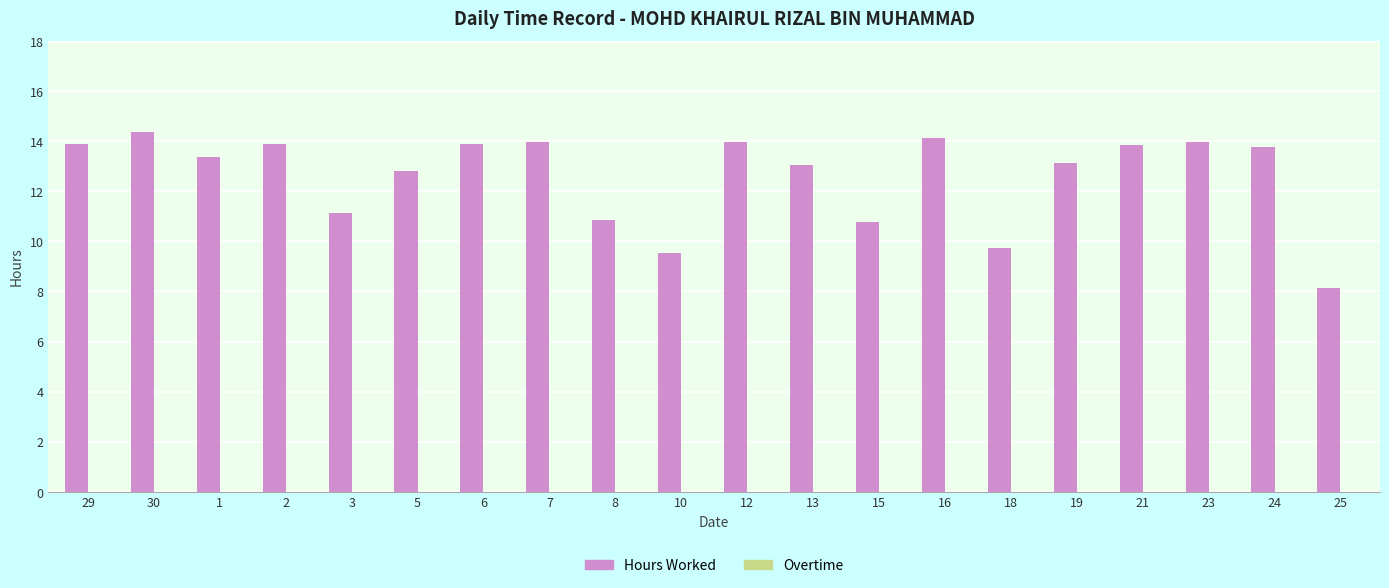

What is the label of the 3rd bar from the left?

1